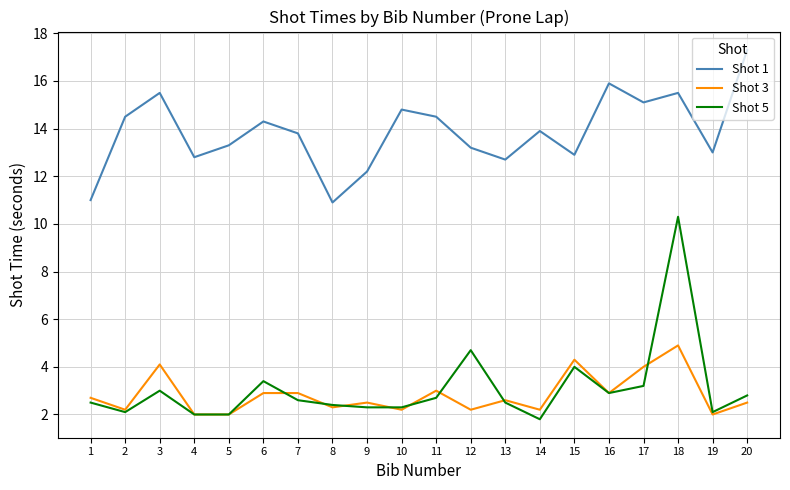

Which series changed the most between 4 and 7?

Shot 1